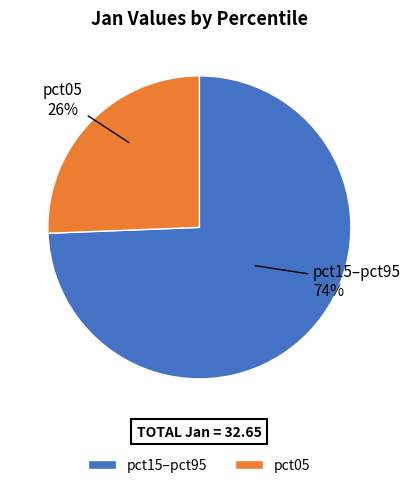

Combined, do pct15–pct95 and pct05 account for over 50%?

Yes